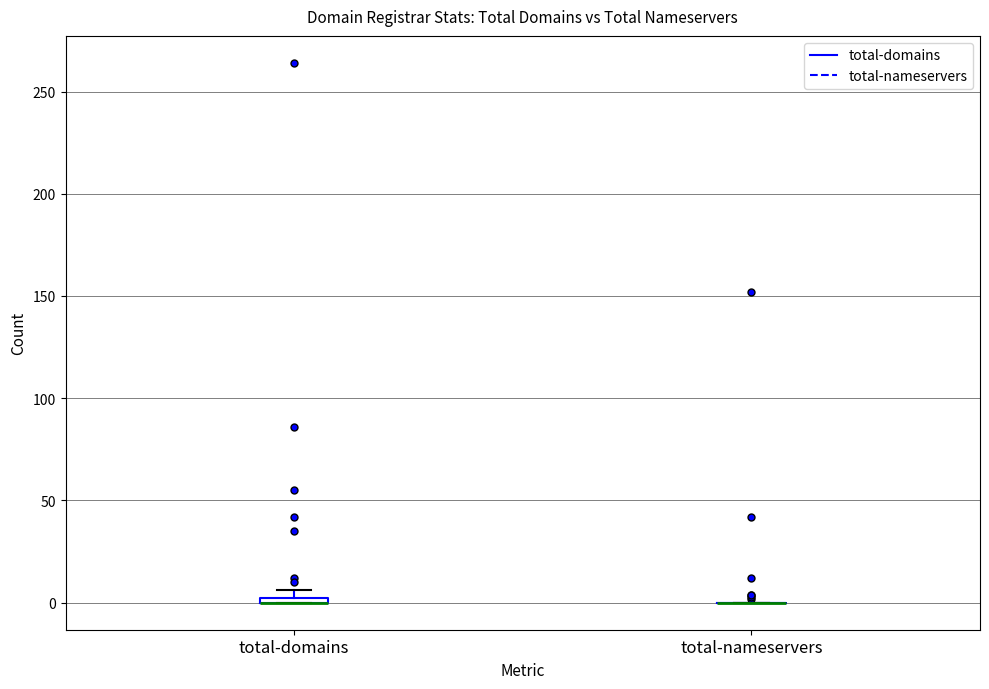

Where is the upper edge of the box for total-domains on the y-axis? The values are not printed on the chart, so give them approximately, as read against the axis.

5